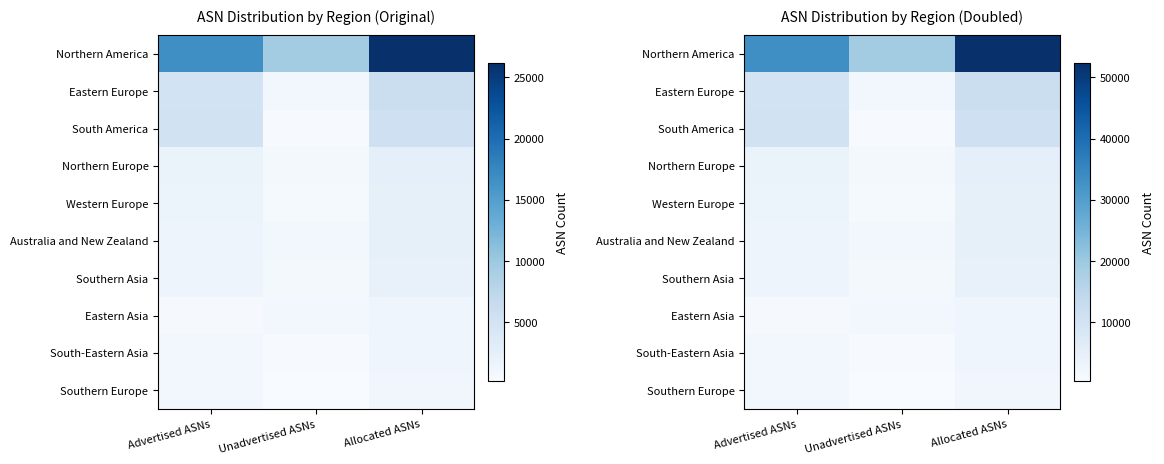

How many categories are shown in the chart?

3